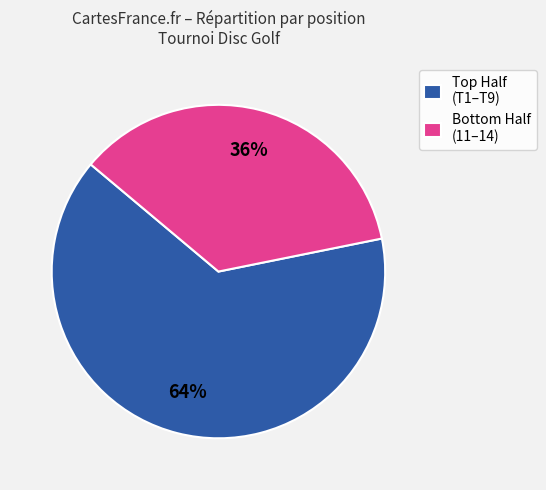

Is there any slice that represents more than half of the pie?

Yes